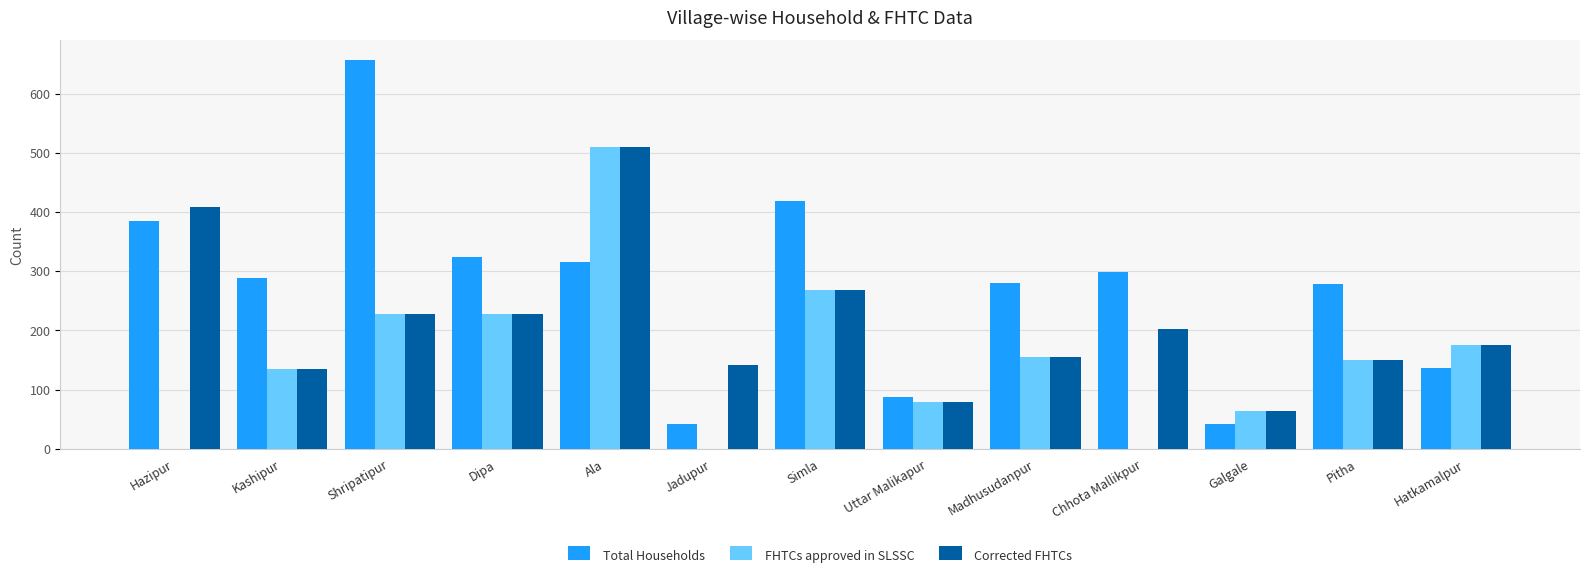

Where is Total Households nearest to the value 349?

Dipa